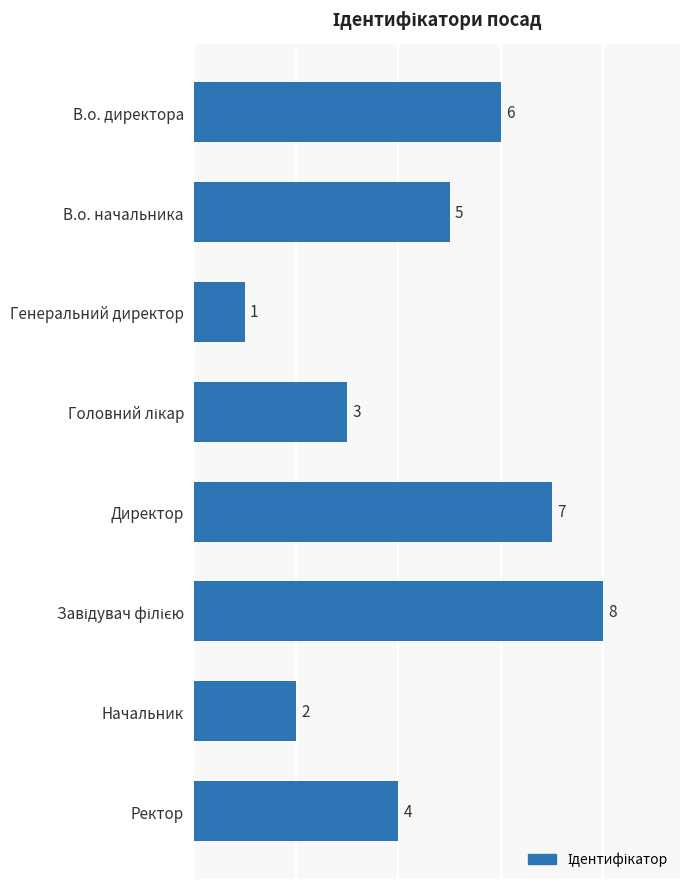

What is the difference between the maximum and minimum values?

7